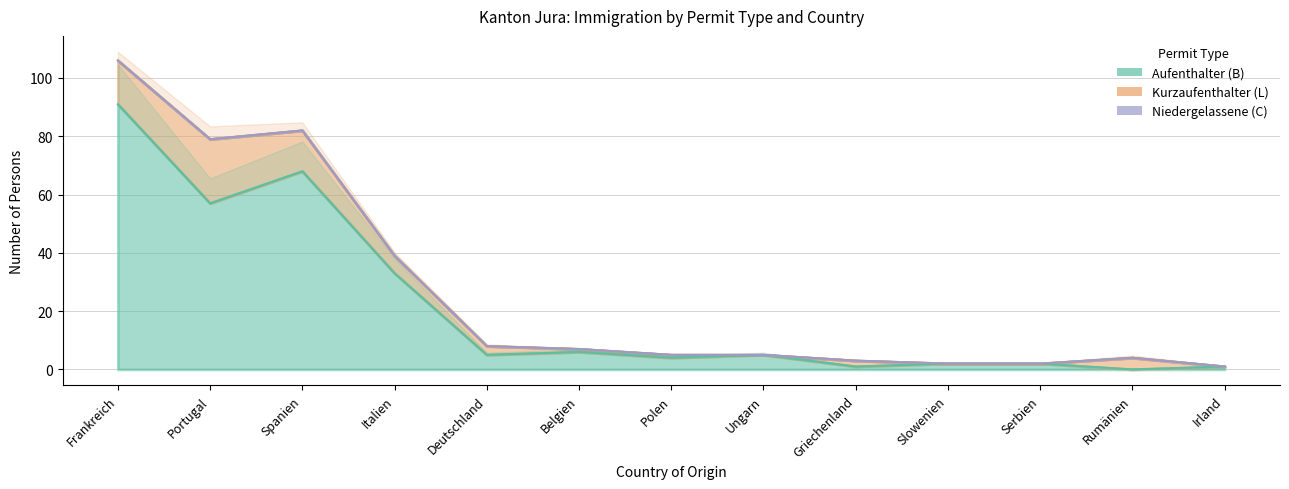

The value of Männer at Frankreich is 29. True or false?

False